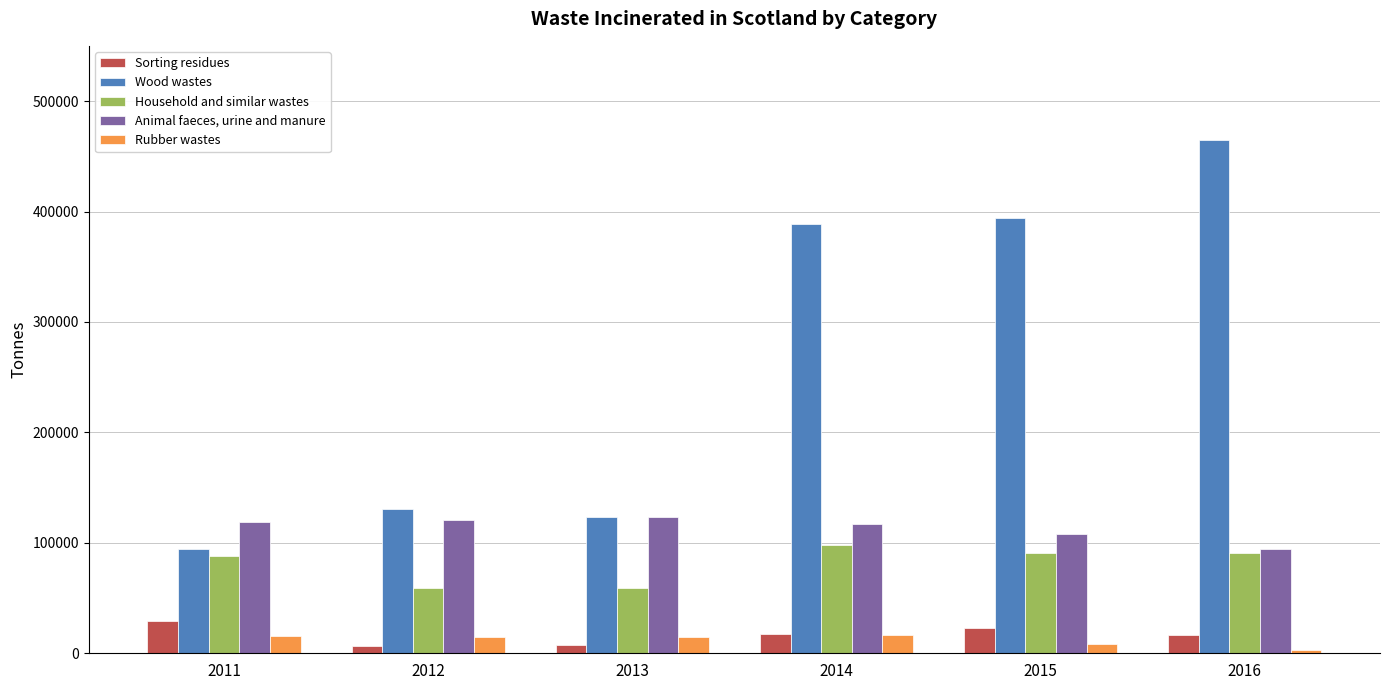

Rank the series at 2013 from lowest to highest value.

Sorting residues, Rubber wastes, Household and similar wastes, Wood wastes, Animal faeces, urine and manure